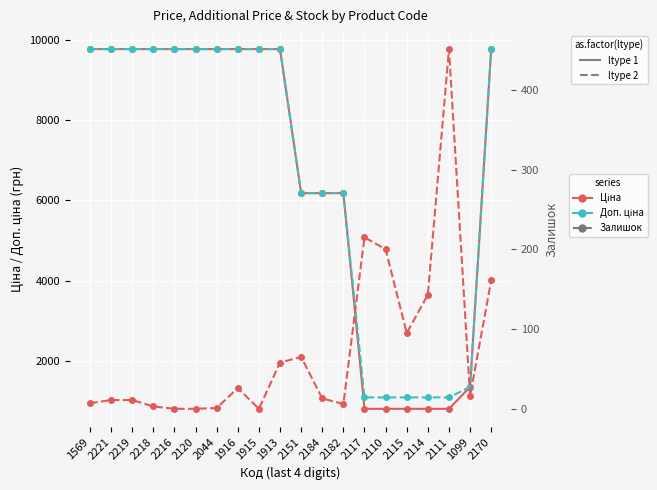

Read the Доп. ціна (ltype 2) value at 1915.

9775.5